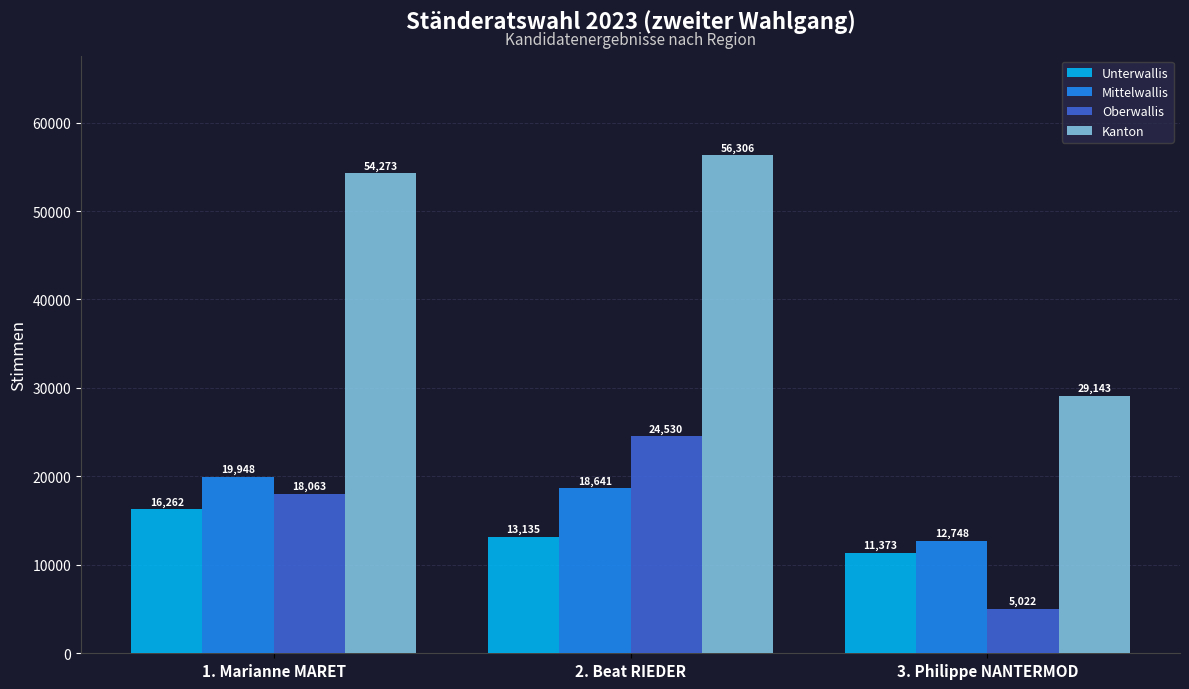

Which category has the highest value across all series?

2. Beat RIEDER